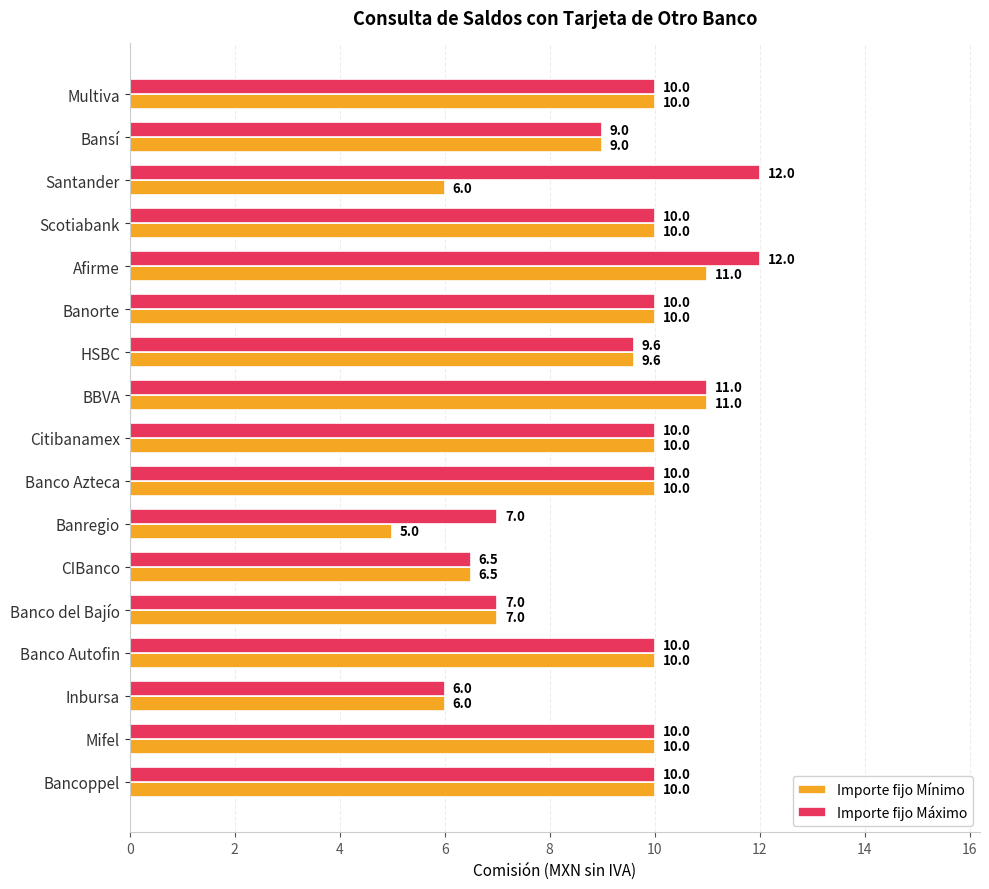

Which series has the largest total across all categories?

Importe fijo Máximo